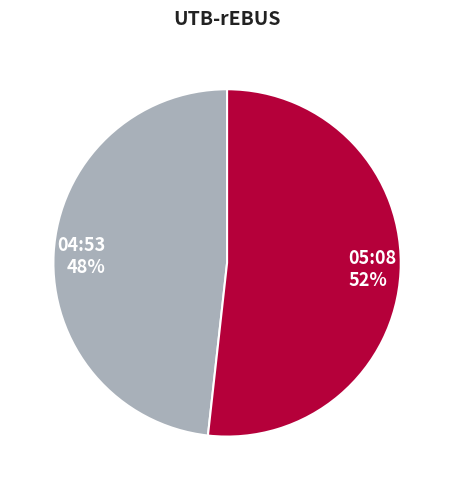

To the nearest percent, what is the difference between the largest and smallest slice percentages?

4%